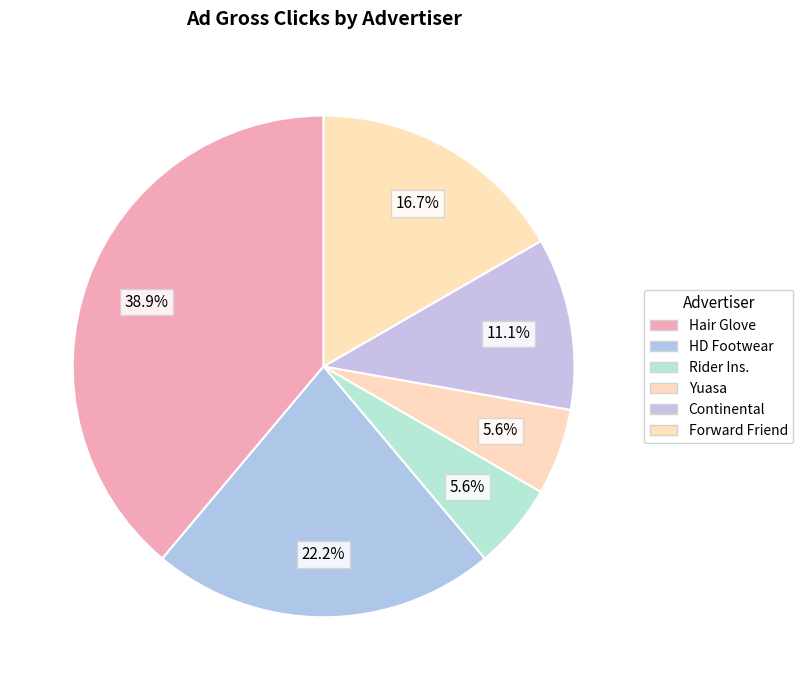

To the nearest percent, what portion does Rider Ins. represent?

6%